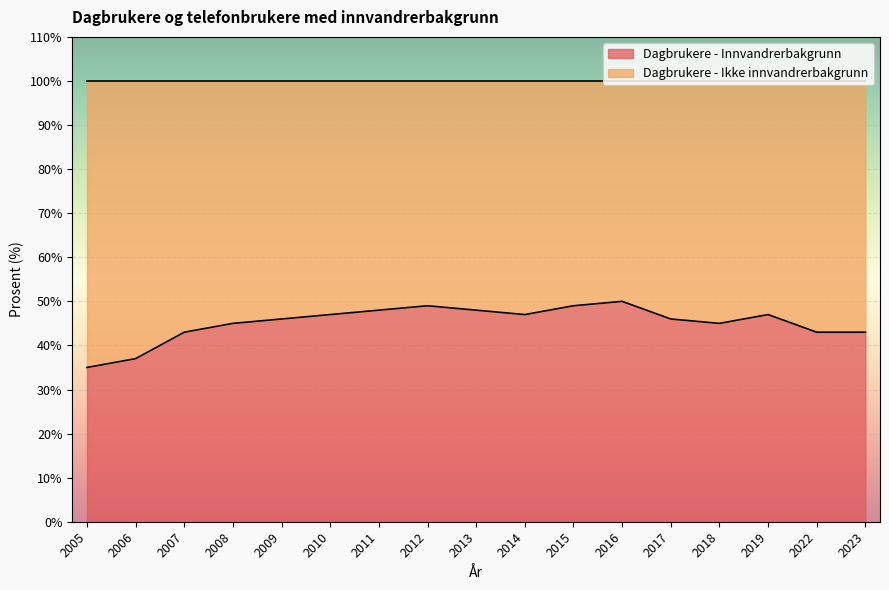

Reading right to left, transcribe all the data shown in this chart.

2023=43	2022=43	2019=47	2018=45	2017=46	2016=50	2015=49	2014=47	2013=48	2012=49	2011=48	2010=47	2009=46	2008=45	2007=43	2006=37	2005=35